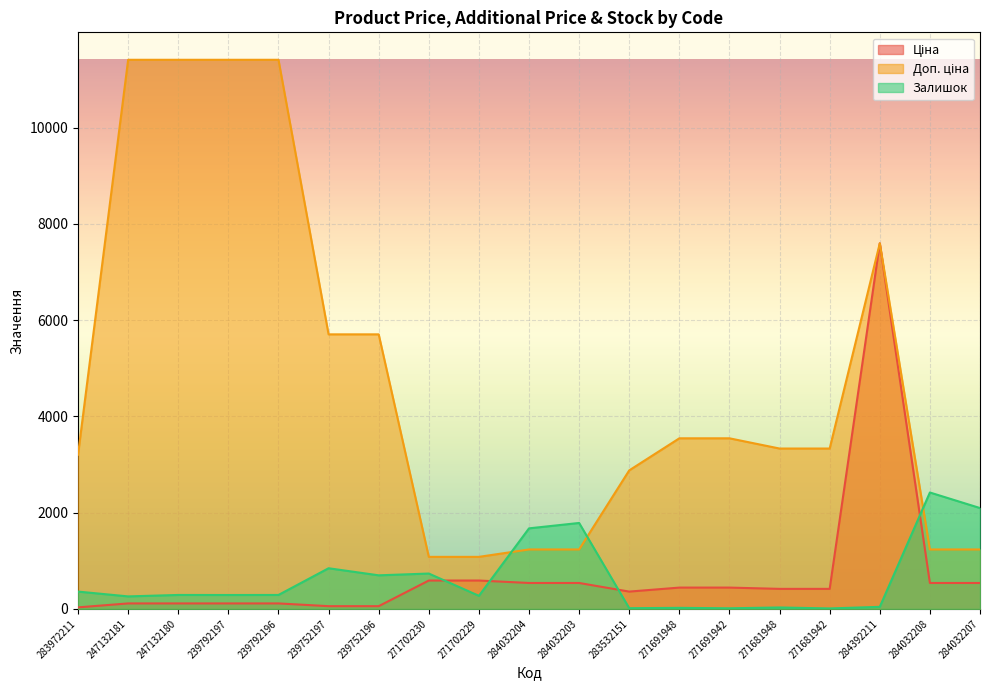

How many interior local valleys does the Ціна series have?

1